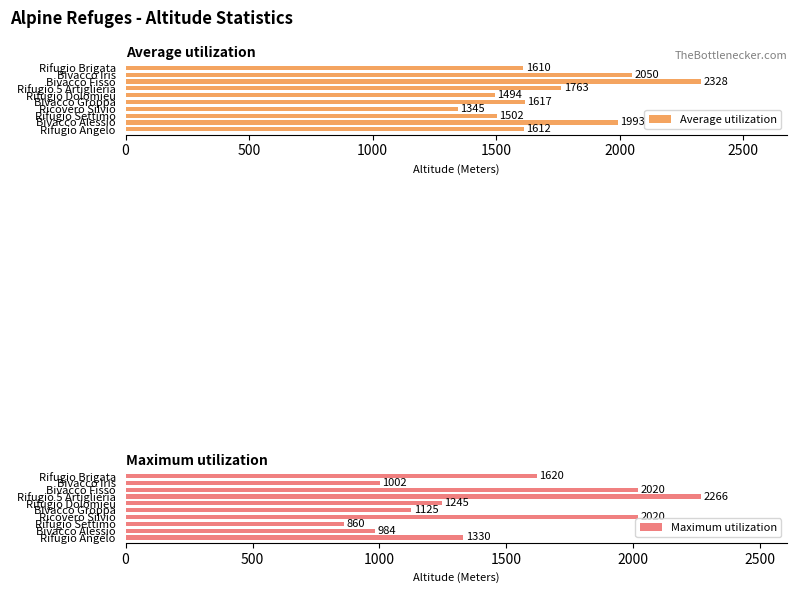

What is the difference between the Average utilization values at Rifugio Settimo and Bivacco Alessio?

491